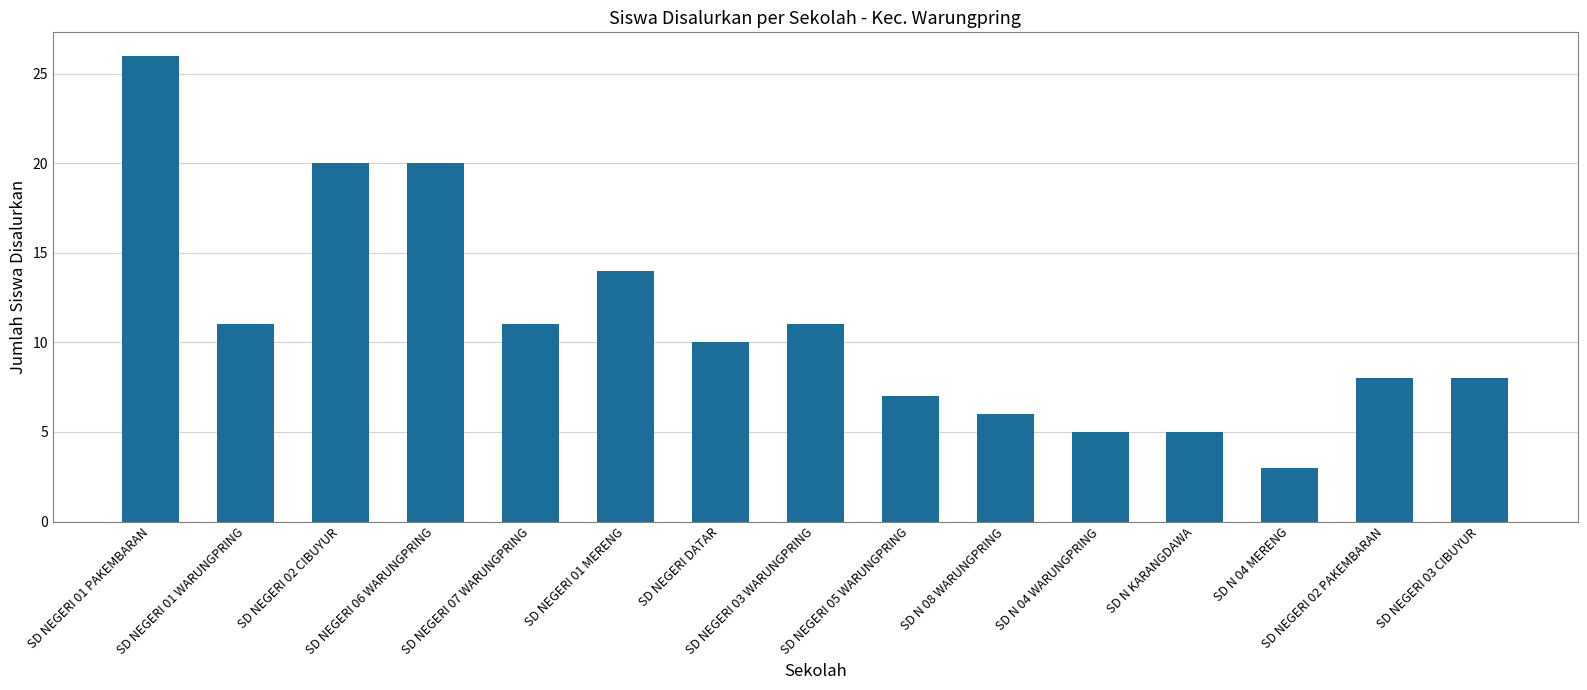

True or false: the data shows 14 at SD NEGERI 01 PAKEMBARAN.

False